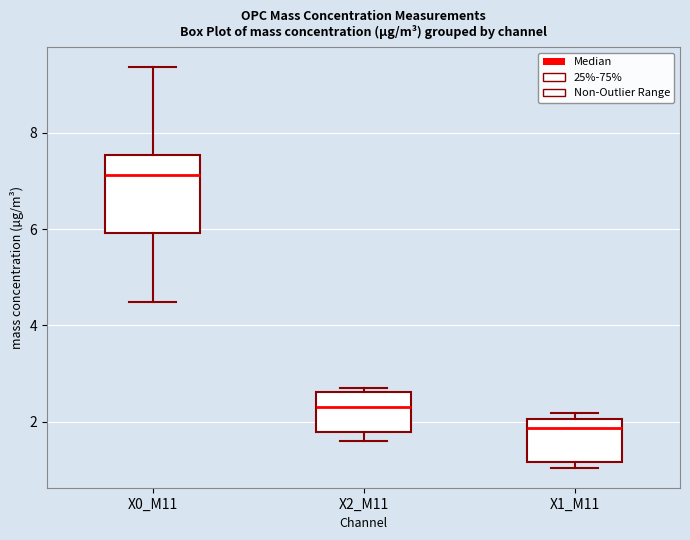

Reading left to right, transcribe this box plot: for each box, give where its median line is, the range the box spans, and where its two whiskers end, as read against the y-axis. The values are not printed on the chart, so give them approximately, as read against the axis.

X0_M11: median 7.2, box 6.0 to 7.6, whiskers 4.4 to 9.4
X2_M11: median 2.4, box 1.8 to 2.6, whiskers 1.6 to 2.6 (just above the box's upper edge)
X1_M11: median 1.8, box 1.2 to 2.0, whiskers 1.0 to 2.2